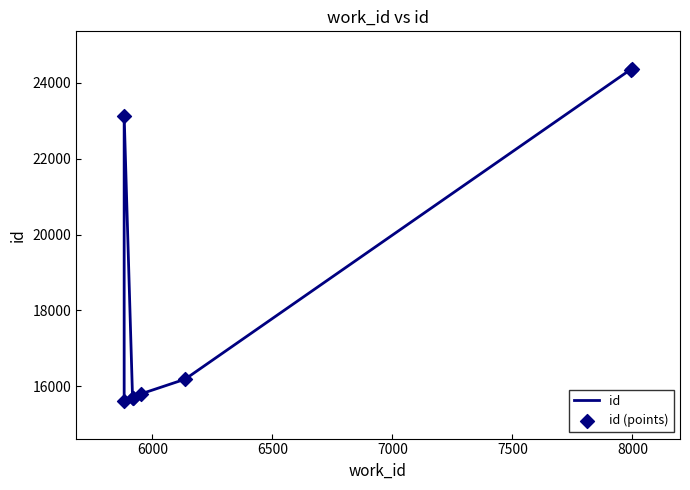

Is the value of id (points) at 7500 greater than the value of id at 8500?

No